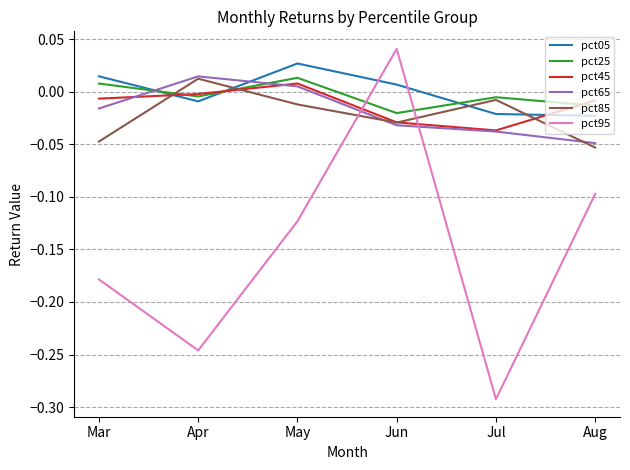

How many values in pct95 are below zero?

5